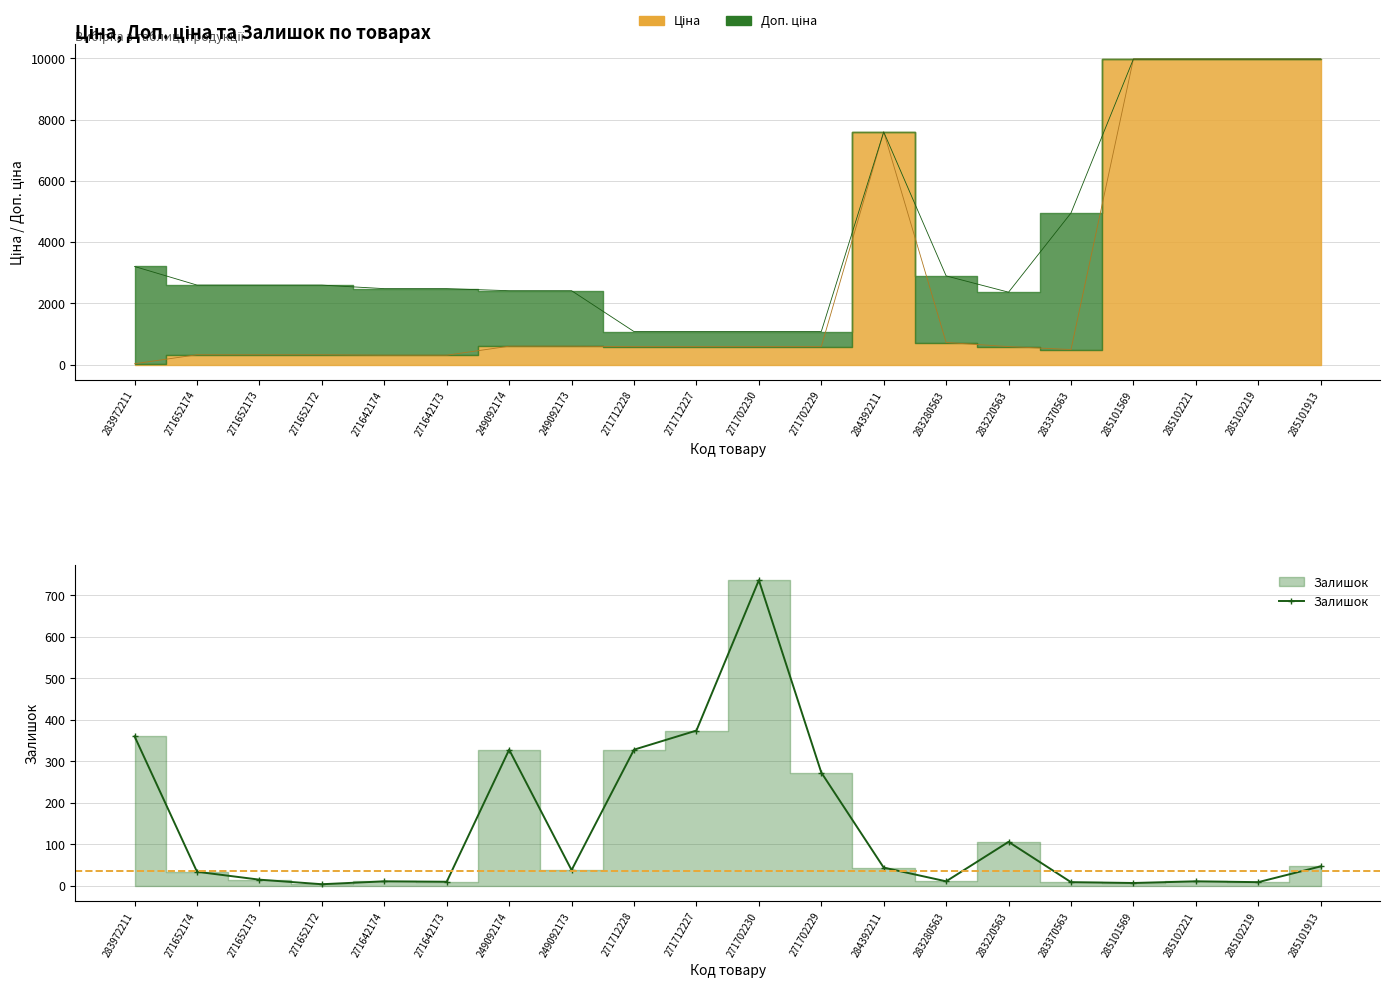

What is the approximate value at 271712227, to the nearest 50?

350